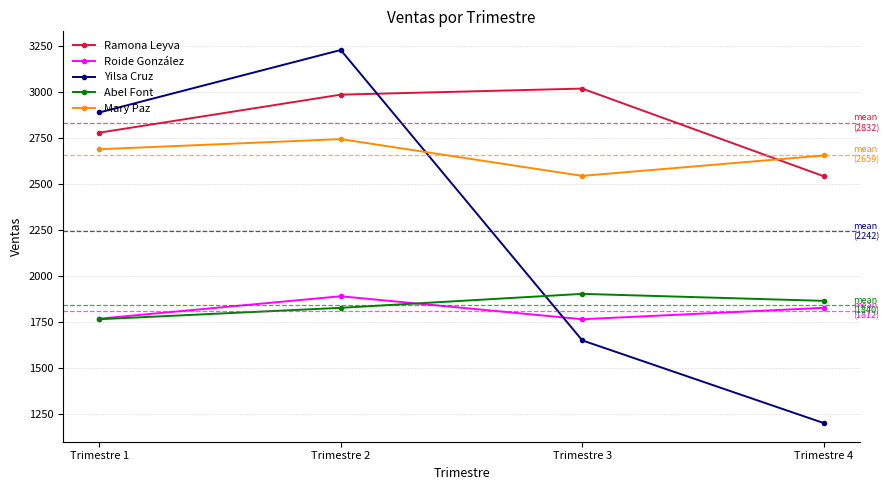

Which series changed the most between Trimestre 3 and Trimestre 4?

Ramona Leyva